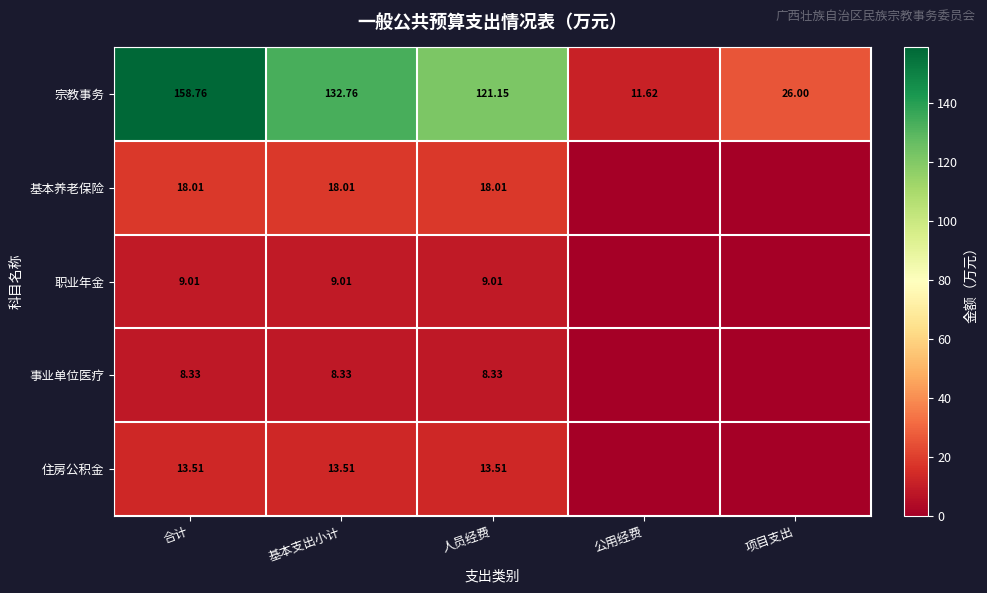

At which label does 宗教事务 first exceed 121?

合计